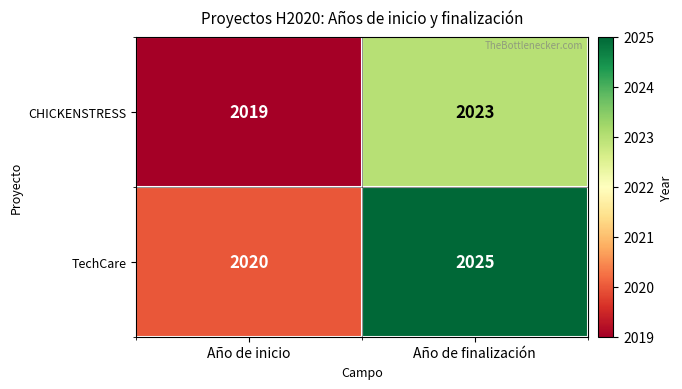

Which series changed the most between Año de inicio and Año de finalización?

TechCare